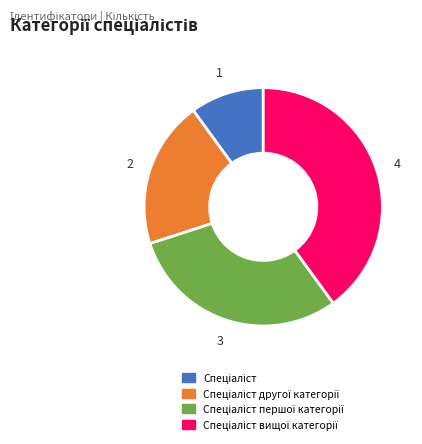

Count the number of slices in the pie.

4